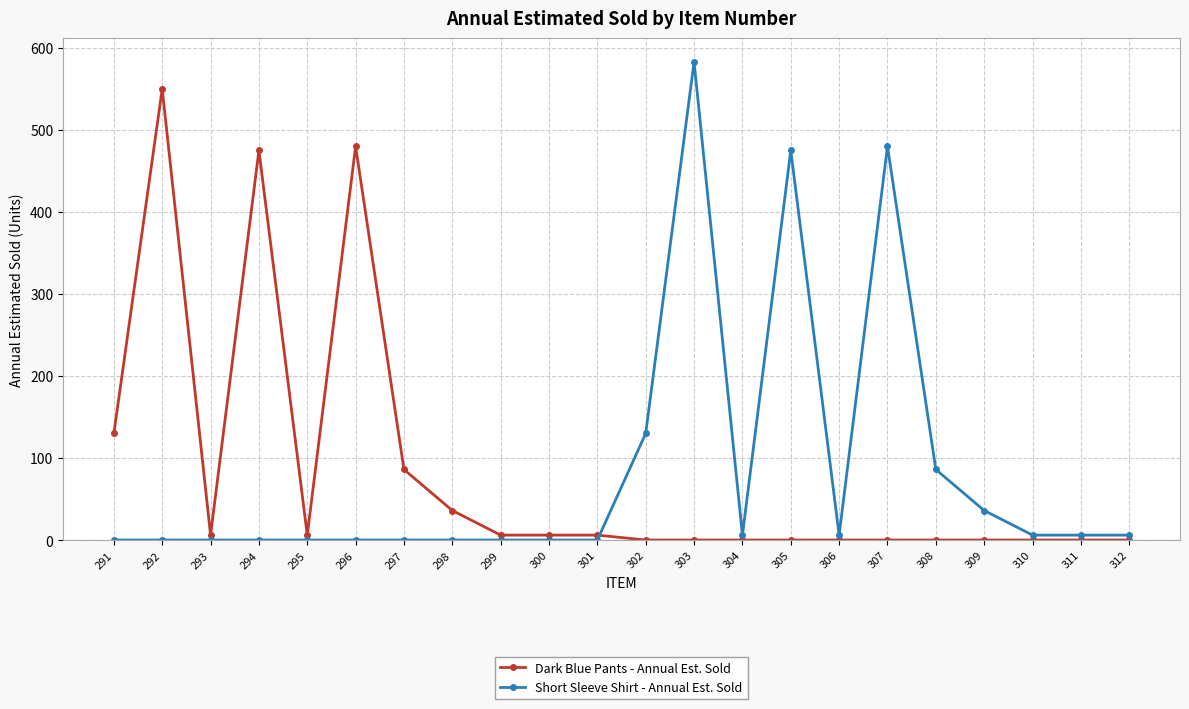

True or false: Short Sleeve Shirt - Annual Est. Sold has more than 1 interior local peaks.

True